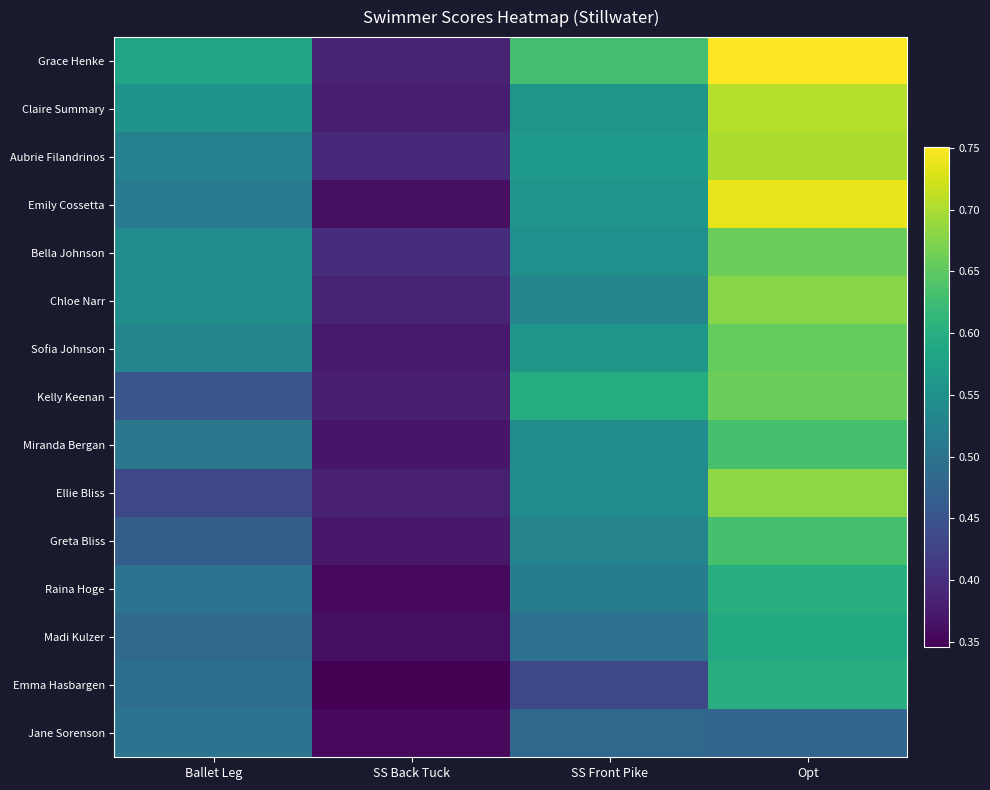

Which has a higher value, Ballet Leg or SS Front Pike?

SS Front Pike